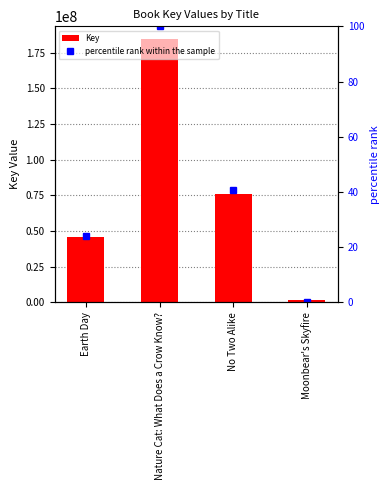

Which series has the largest total across all categories?

Key